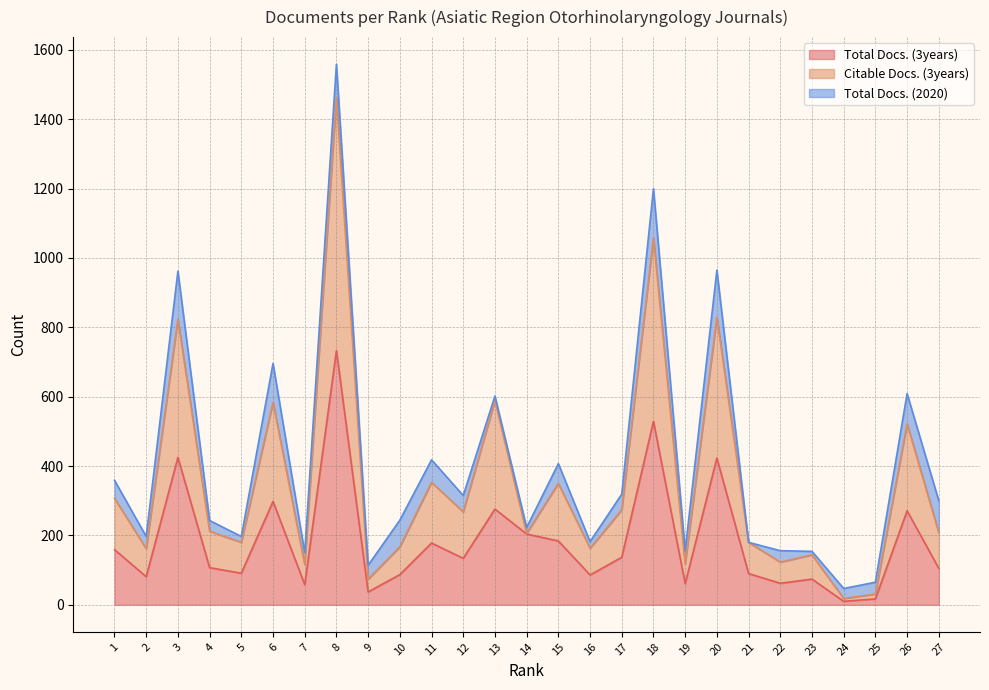

How many data points in Citable Docs. (3years) are above 208?

13